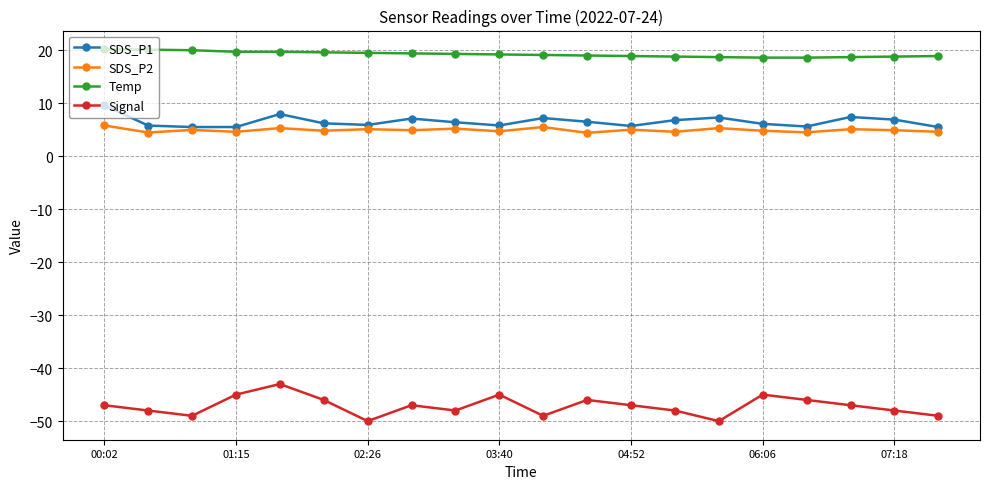

What is the value of the SDS_P2 point at the 20th from the left?

4.6